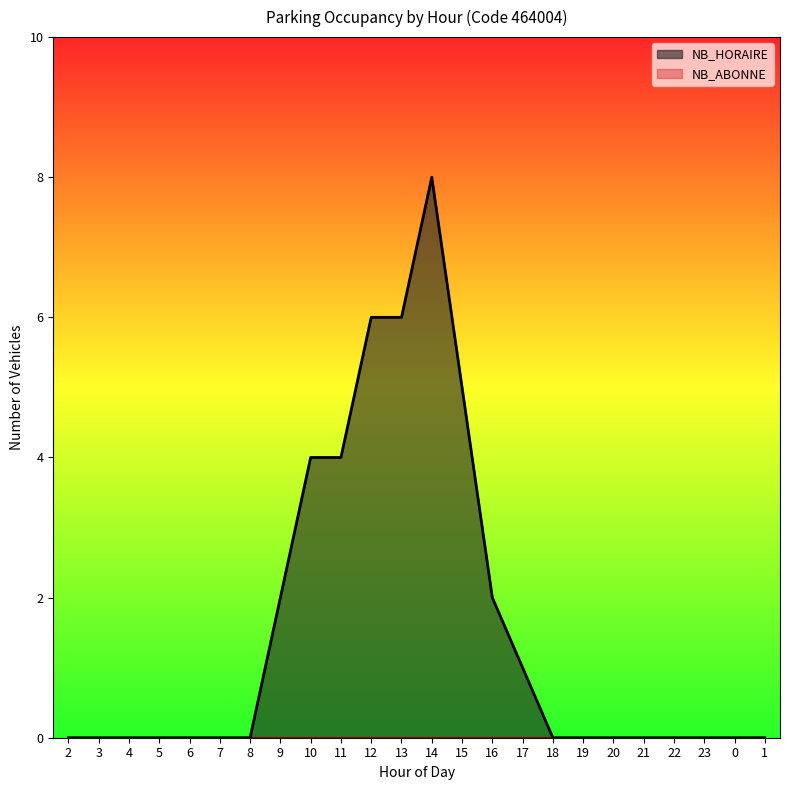

Between 17 and 1, which is larger?

17